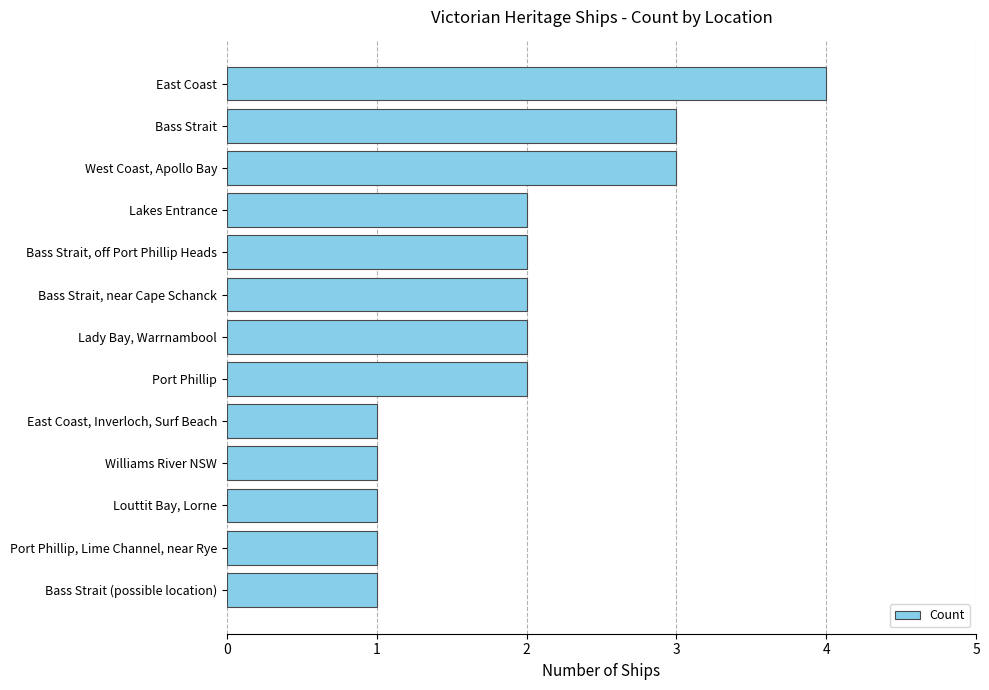

What is the difference between the maximum and second lowest values?

3